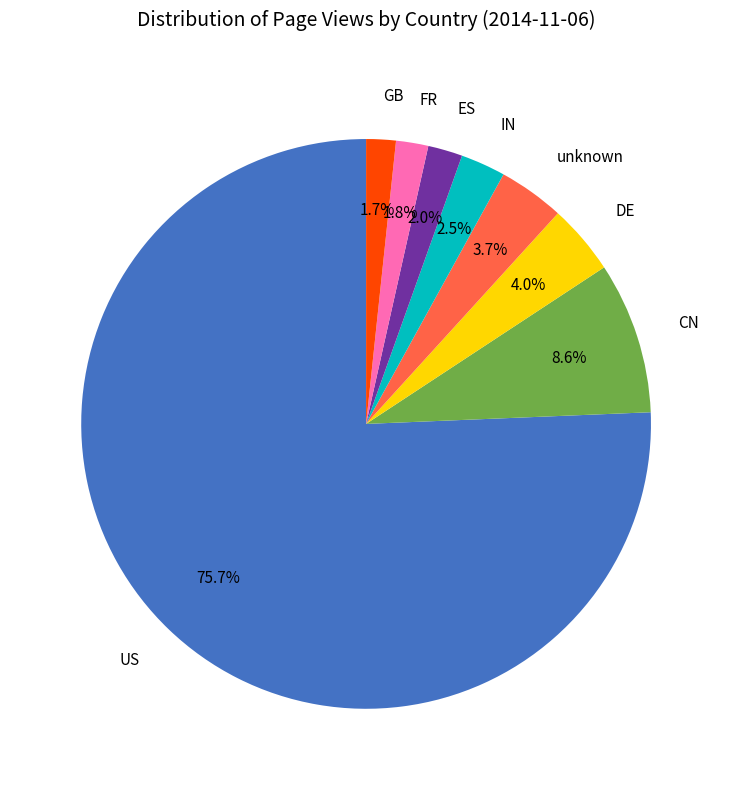

True or false: CN accounts for 9% of the total.

True